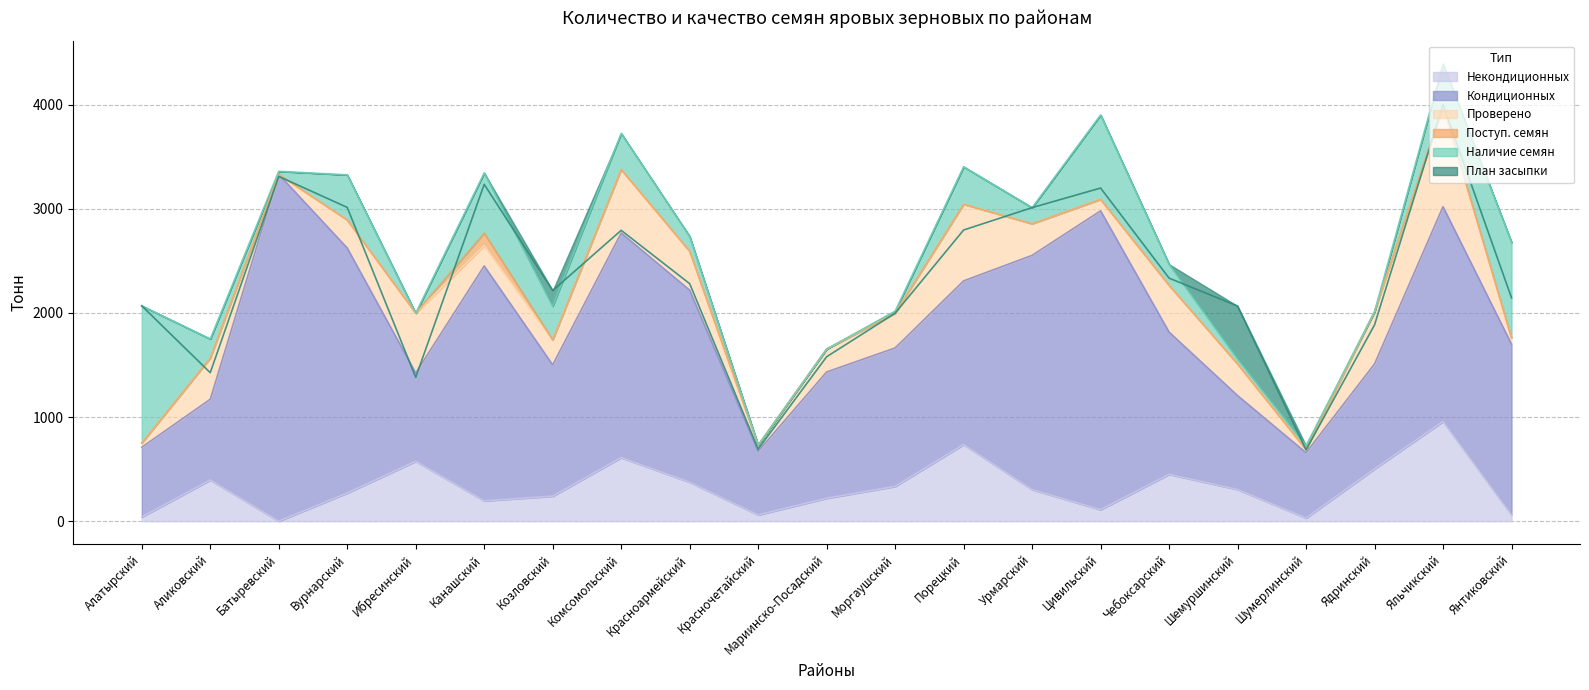

Is it true that Некондиционных equals 811.1 at Комсомольский?

False